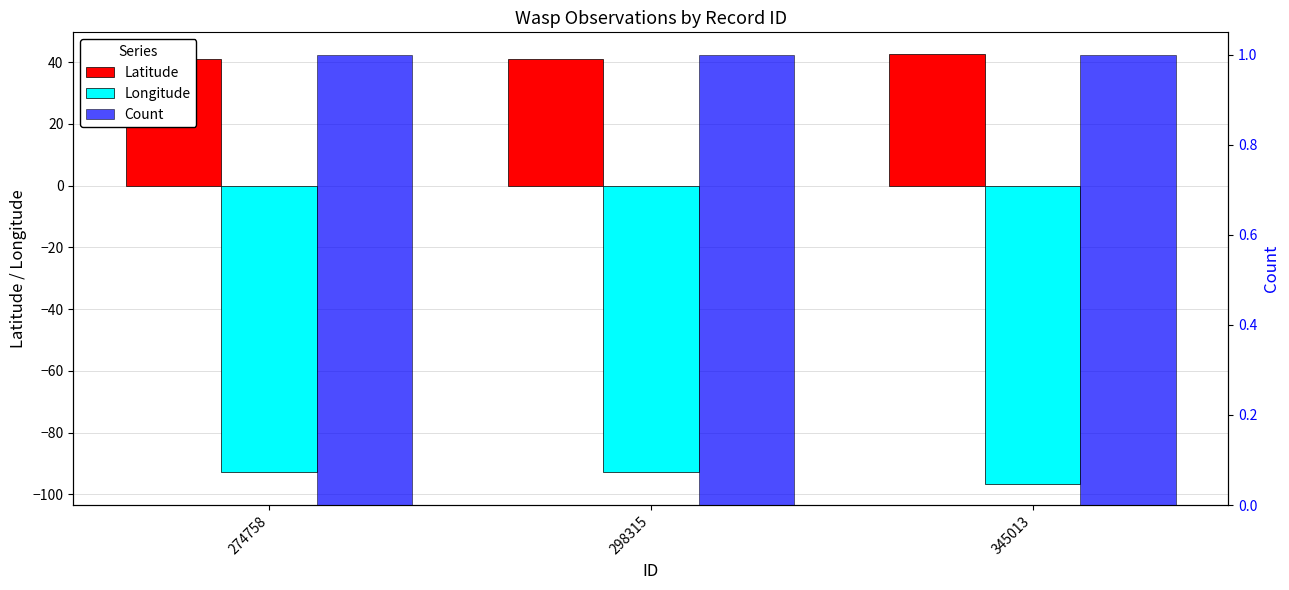

Which series has the largest range (max minus min)?

Longitude